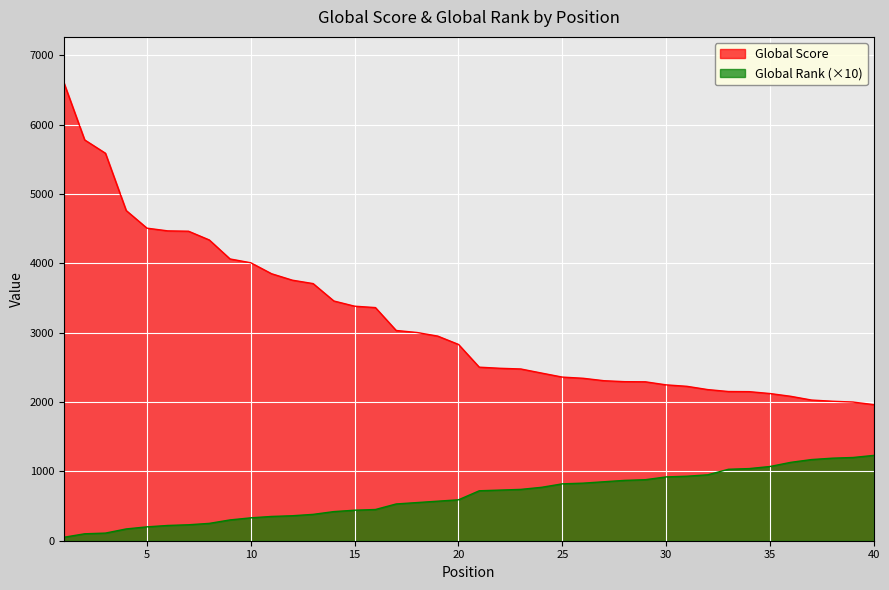

Which series has the widest spread of values?

Global Score